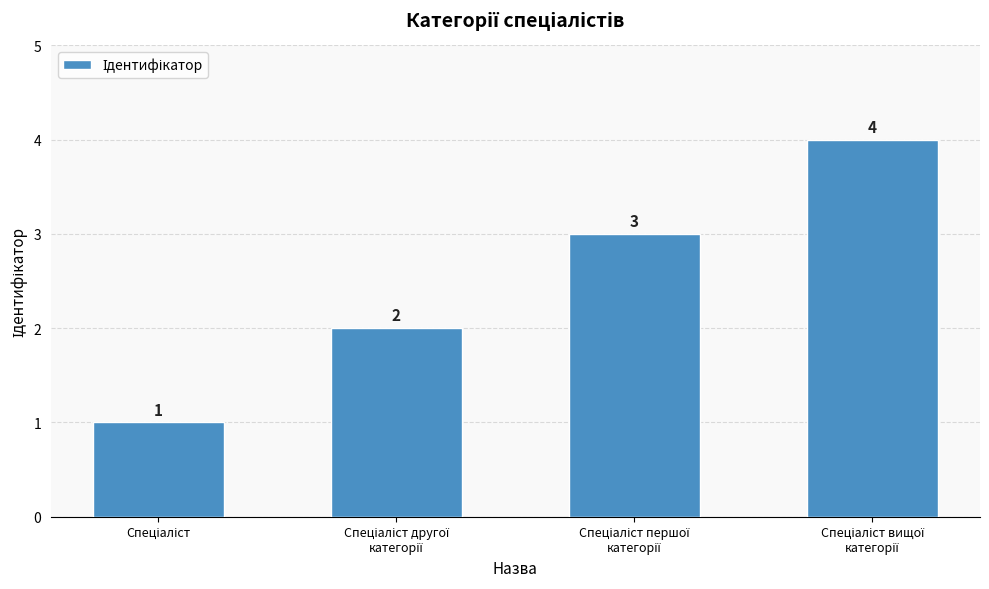

What is the sum of all values?

10